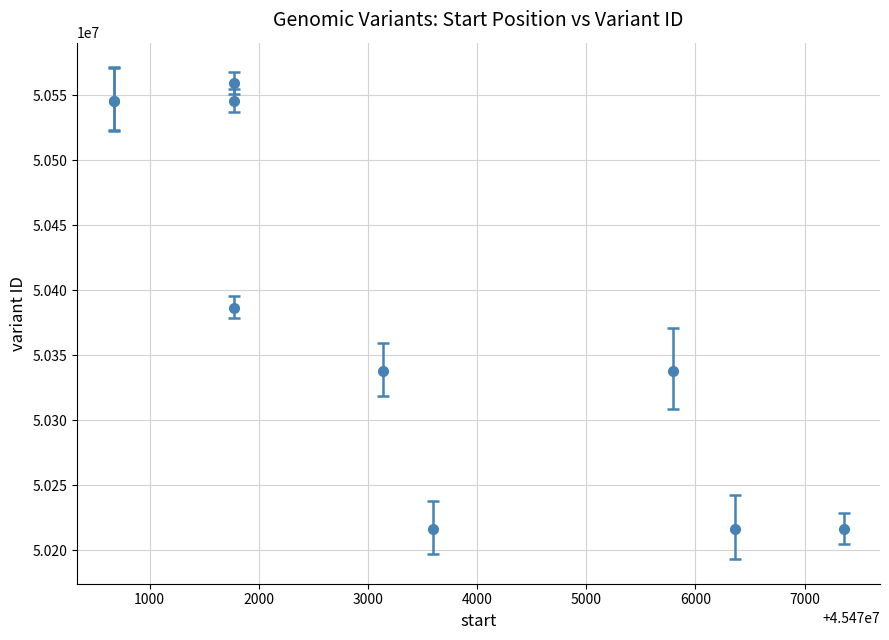

What is the sum of all values?

503907009